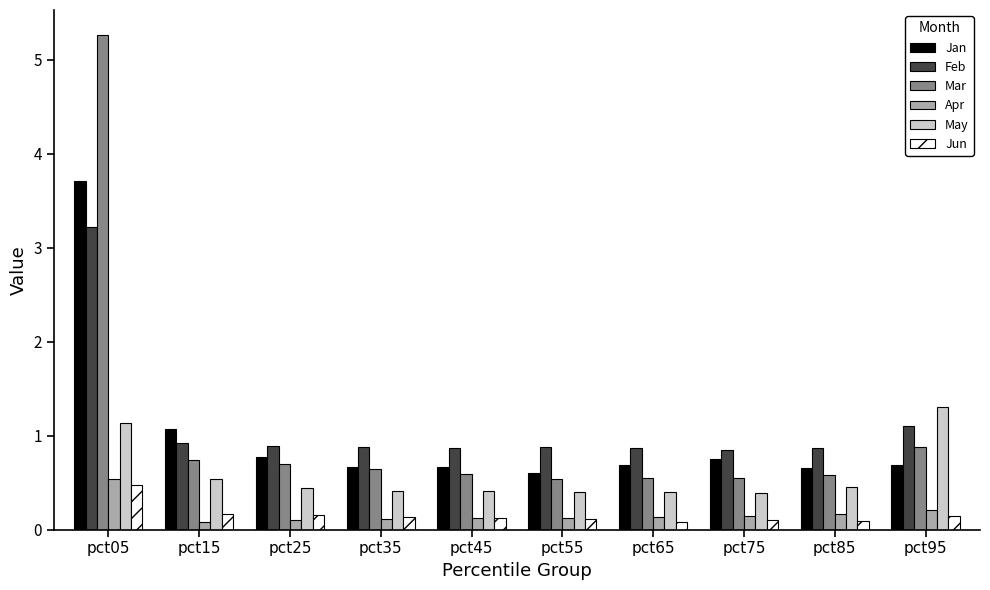

What is the total value across all series at pct95?

4.3